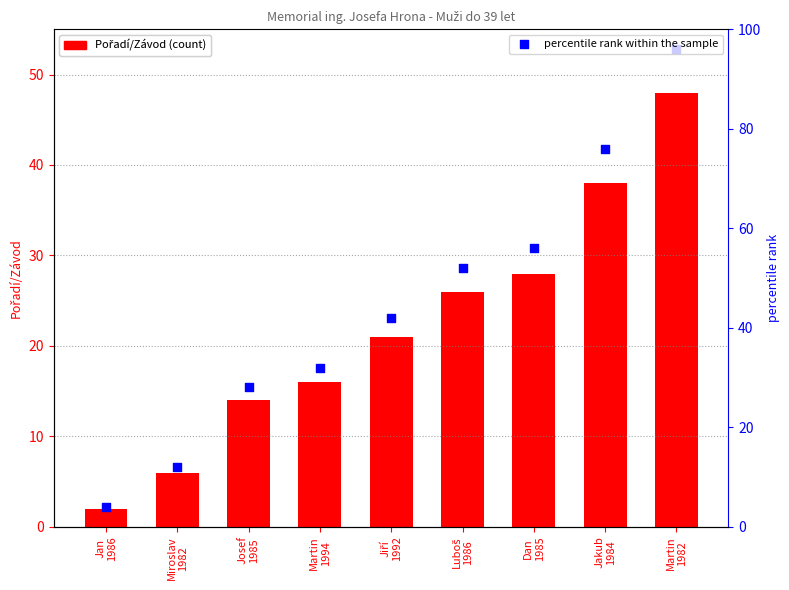

What are all the series names shown in the legend?

Pořadí/Závod, percentile rank within the sample